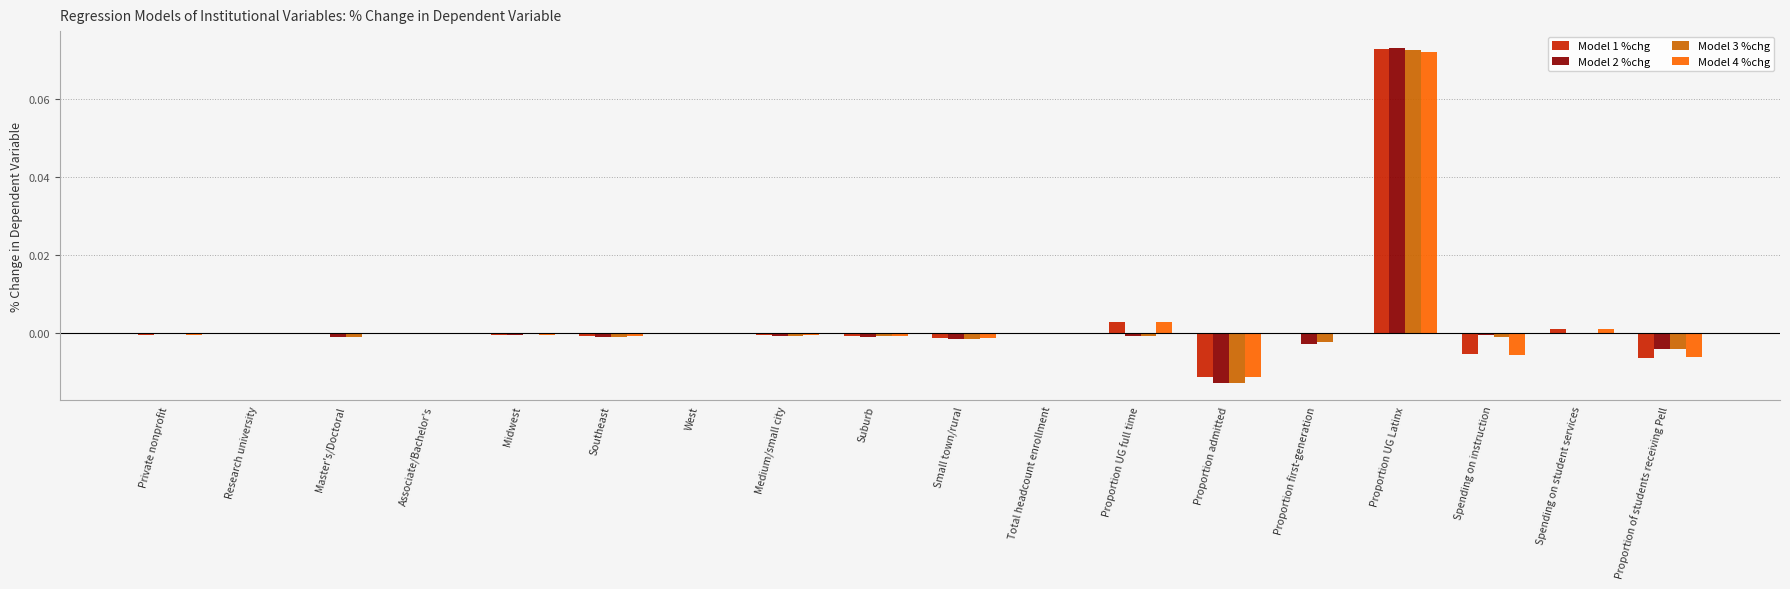

Which category has the highest value in the Model 1 %chg series?

Proportion UG Latinx